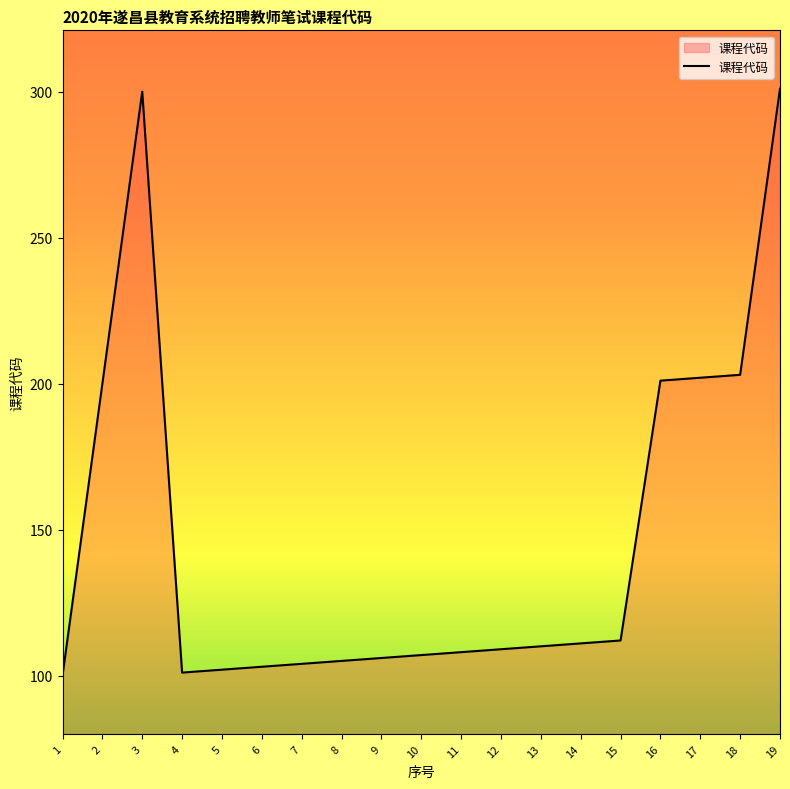

The value at 3 is 300. True or false?

True